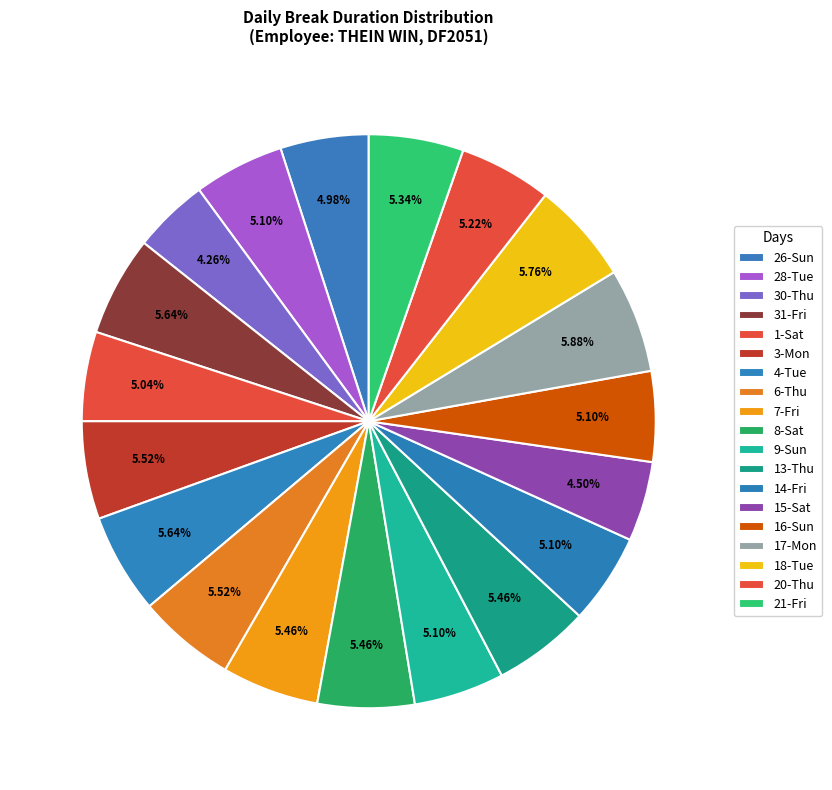

Combined, what portion of the pie is 28-Tue and 6-Thu?

10.6%